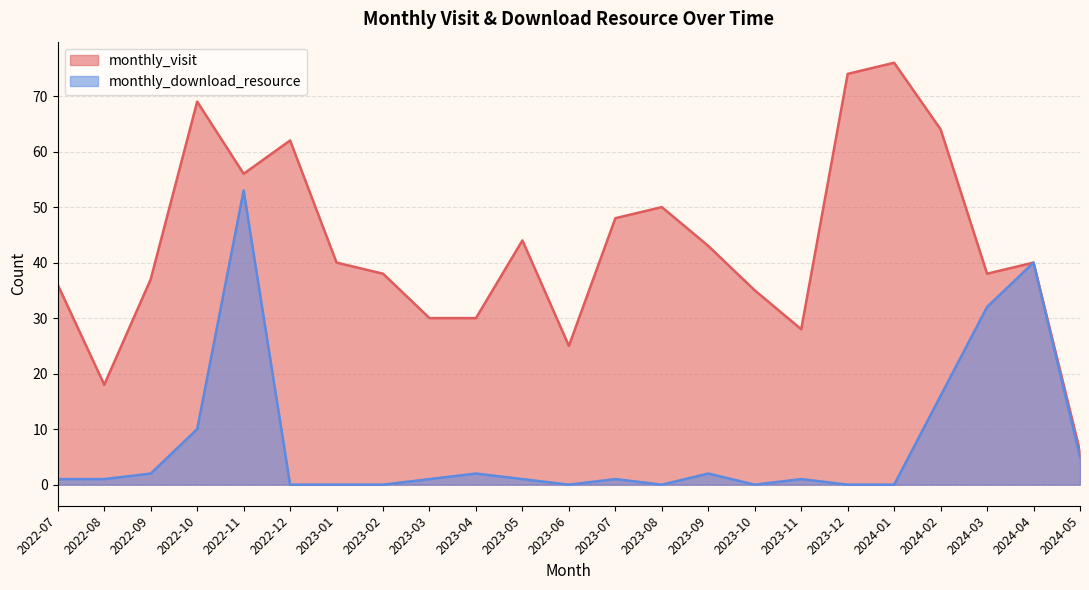

What is the sum of all monthly_download_resource values?

168